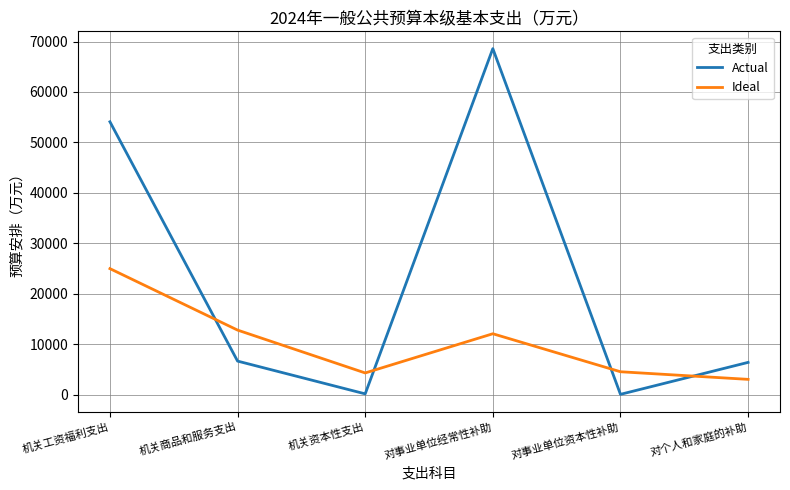

Which series has the largest total across all categories?

Actual